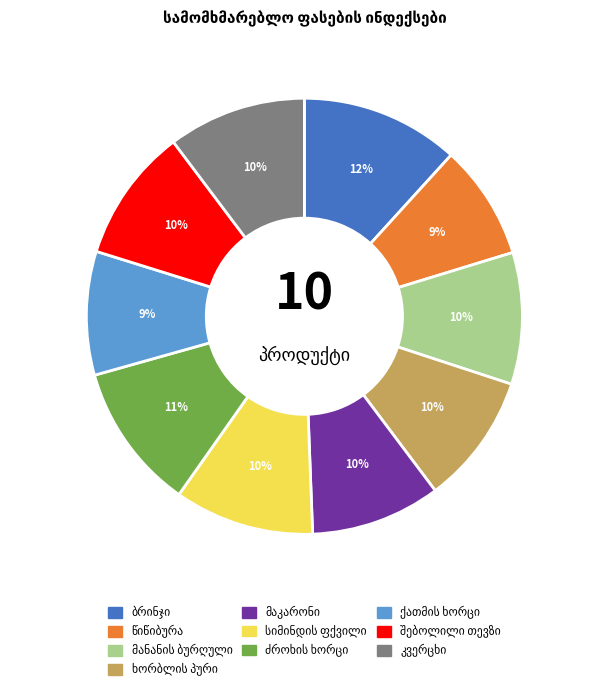

How many segments does this pie chart have?

10